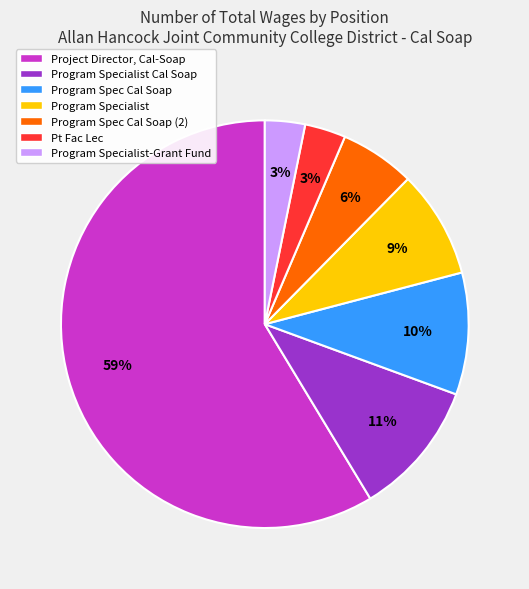

To the nearest percent, what is the average slice percentage?

14%